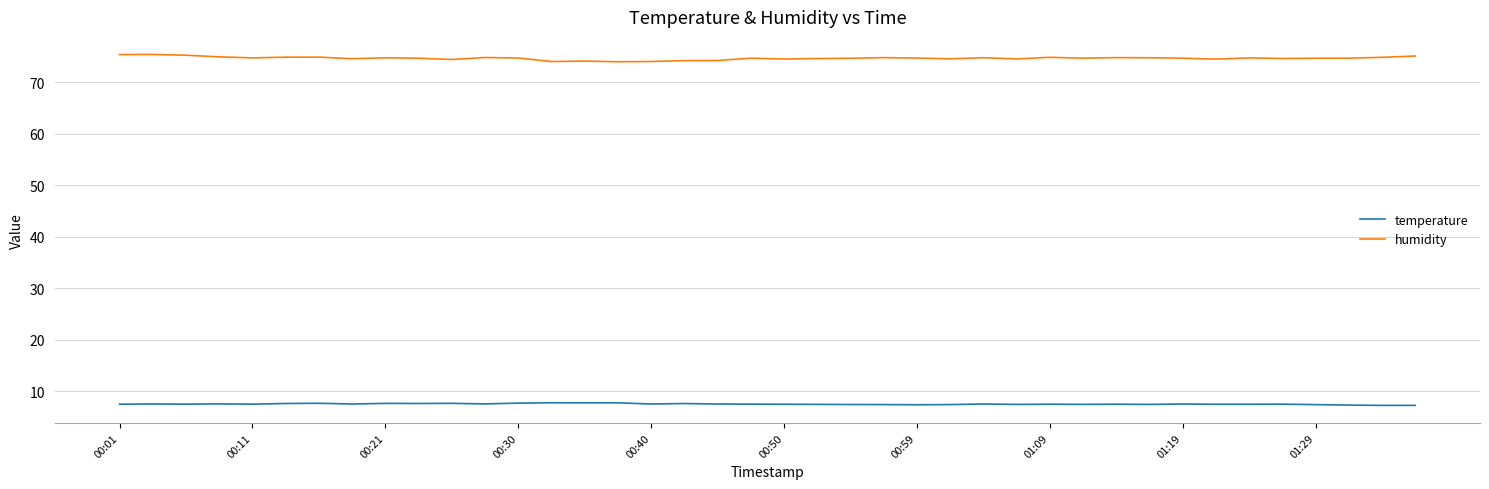

What is the lowest value of the humidity series?

74.0